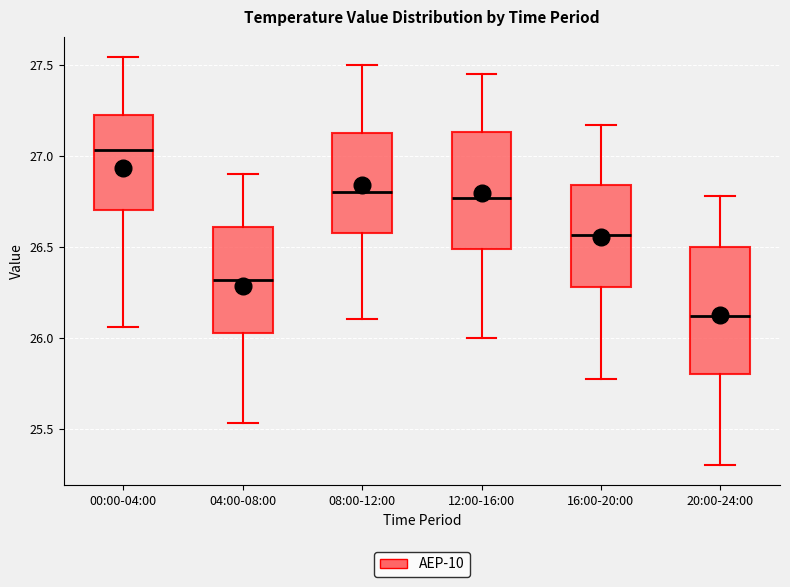

Which box's median line is the lowest?

20:00-24:00